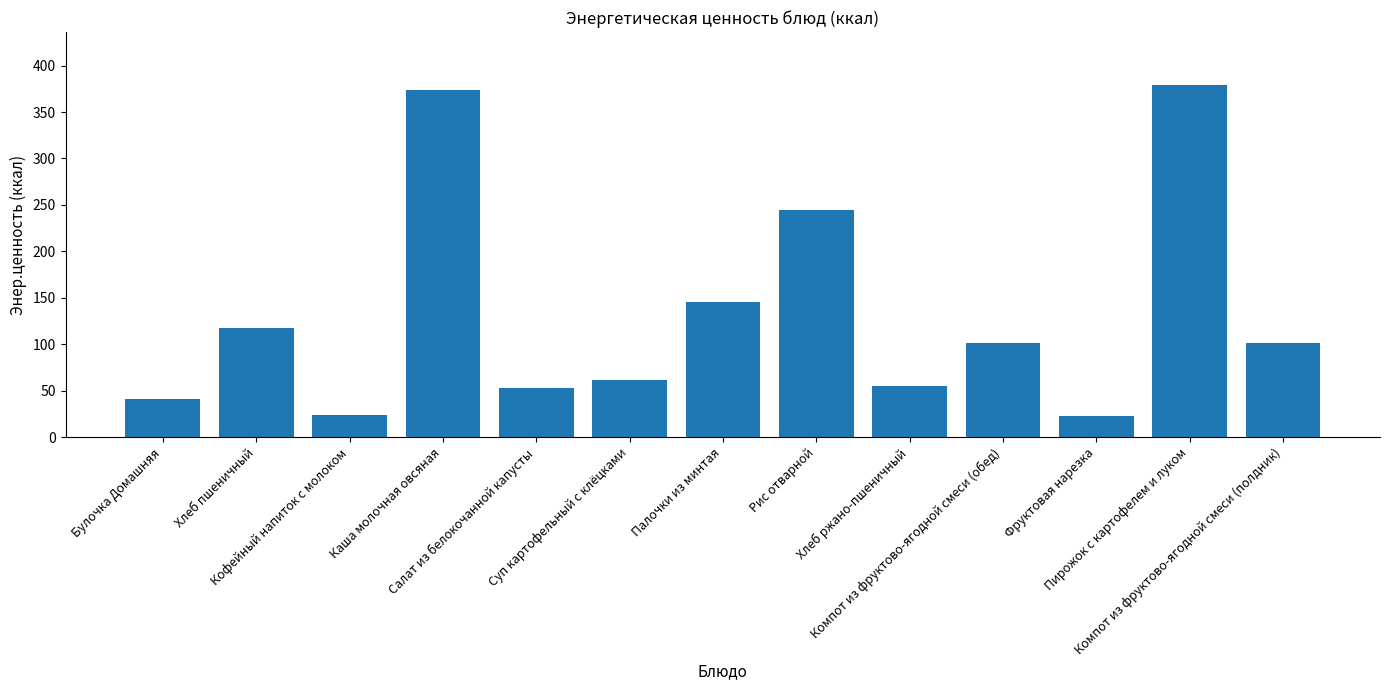

What is the value of the 11th bar from the left?

22.5